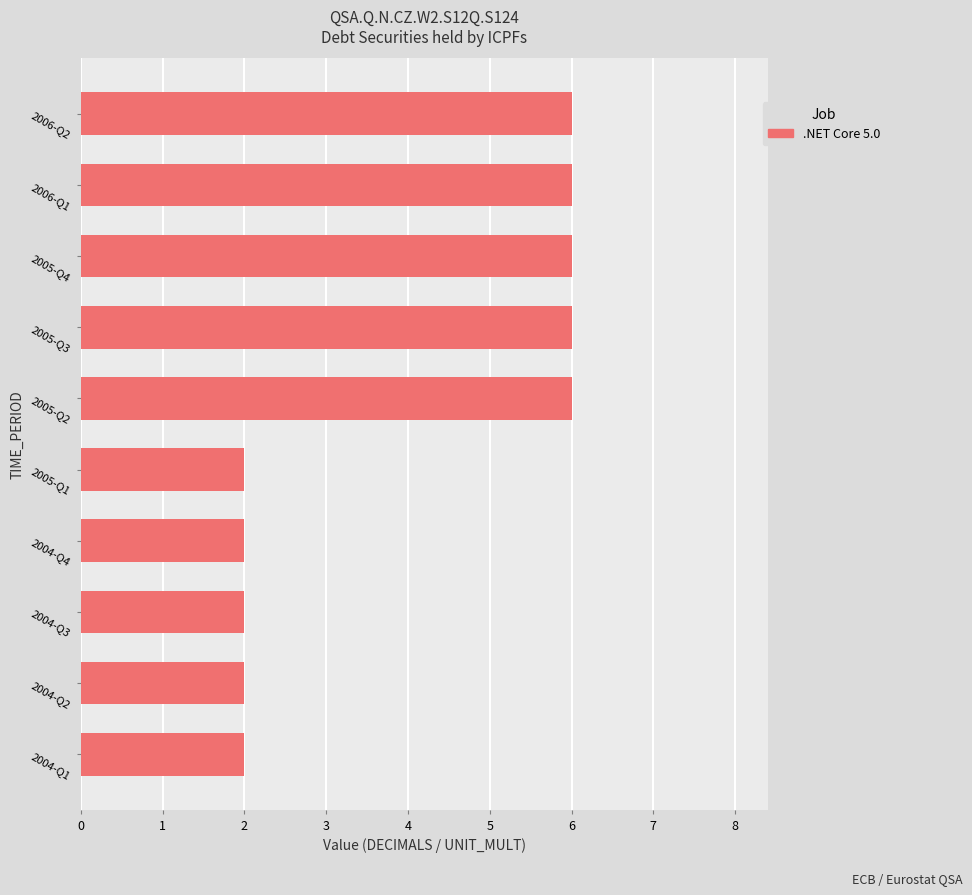

Which has a higher value, 2005-Q2 or 2004-Q1?

2005-Q2